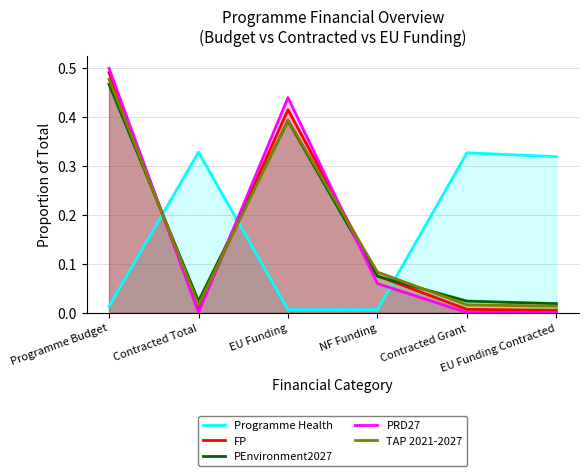

In Programme Health, how many points are lower than both neighbors (excluding endpoints)?

1